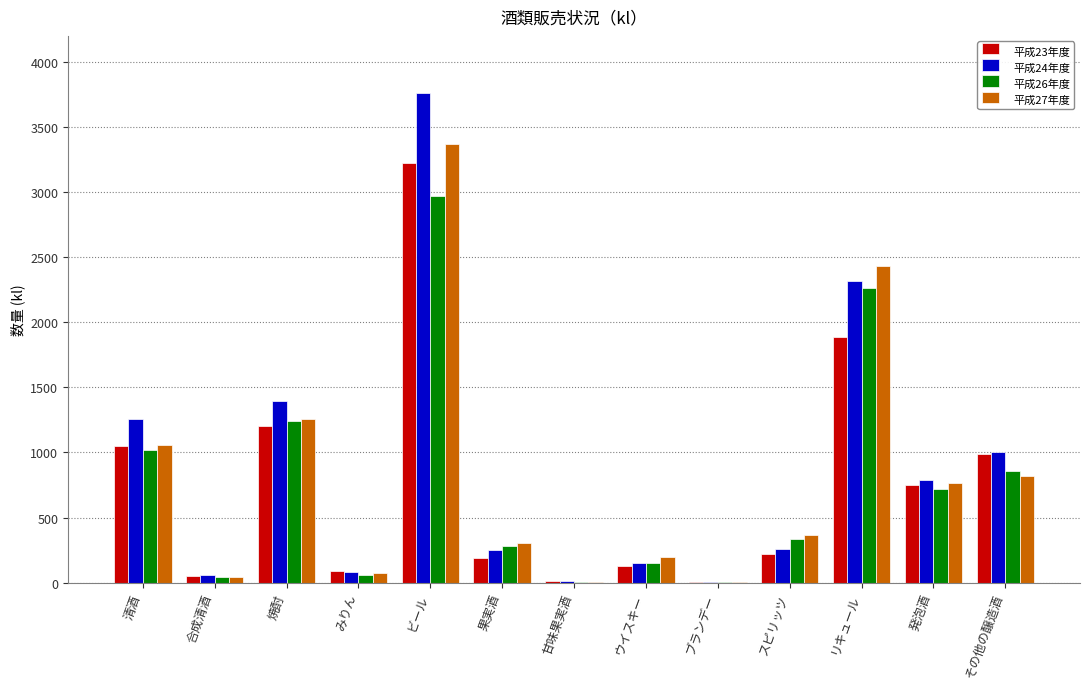

True or false: 平成23年度 has a value of 1868 at 清酒.

False